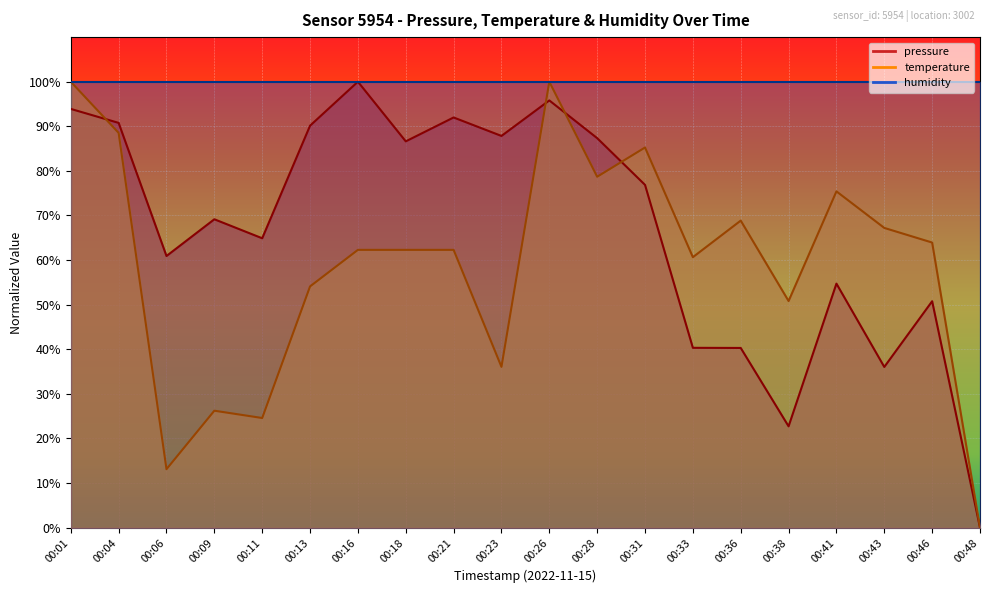

At which label does temperature first exceed 62?

00:01